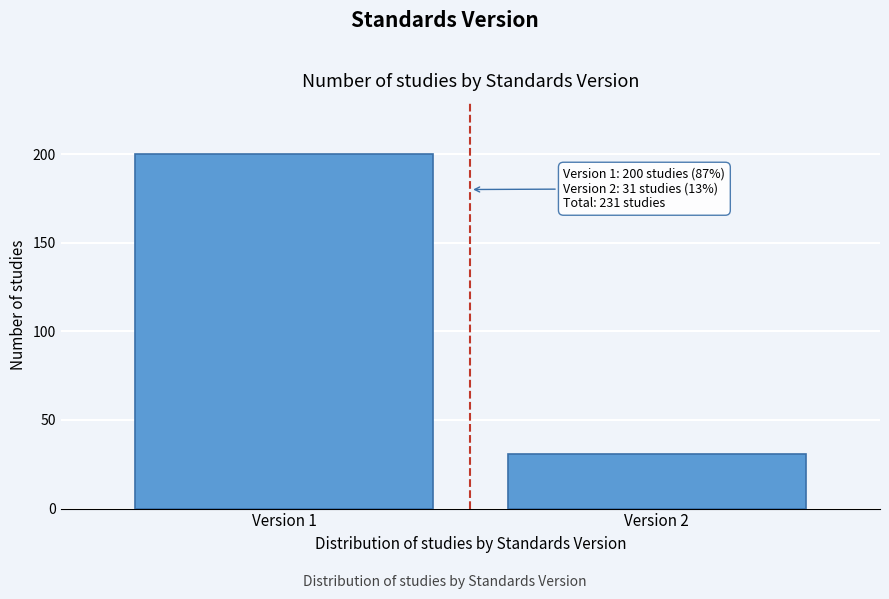

Reading right to left, list all the values displayed in this chart.

Version 2=31	Version 1=200